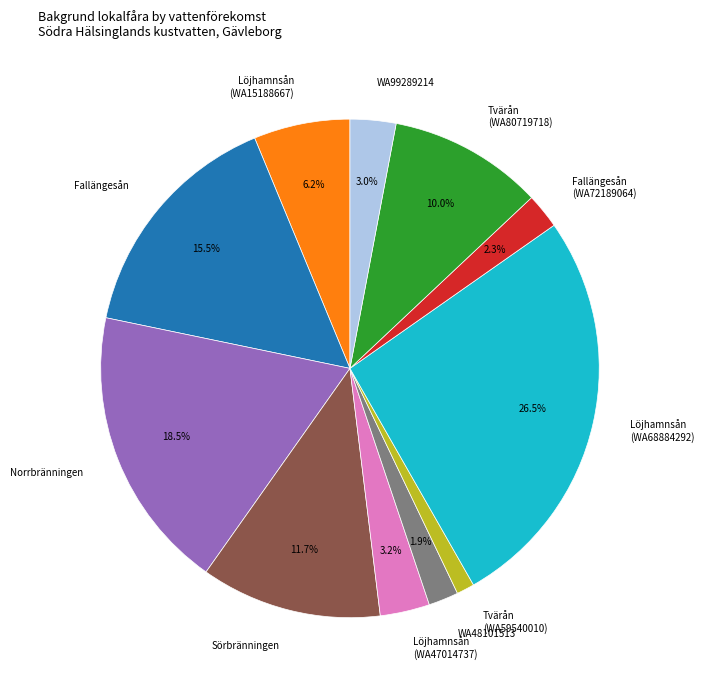

Which category has the smallest portion of the pie?

Tvärån (WA59540010)